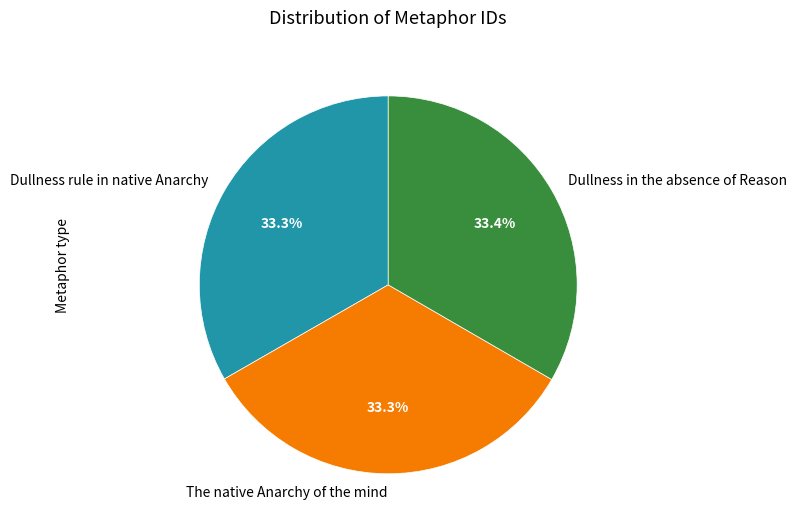

What percentage is the The native Anarchy of the mind slice, to the nearest percent?

33%